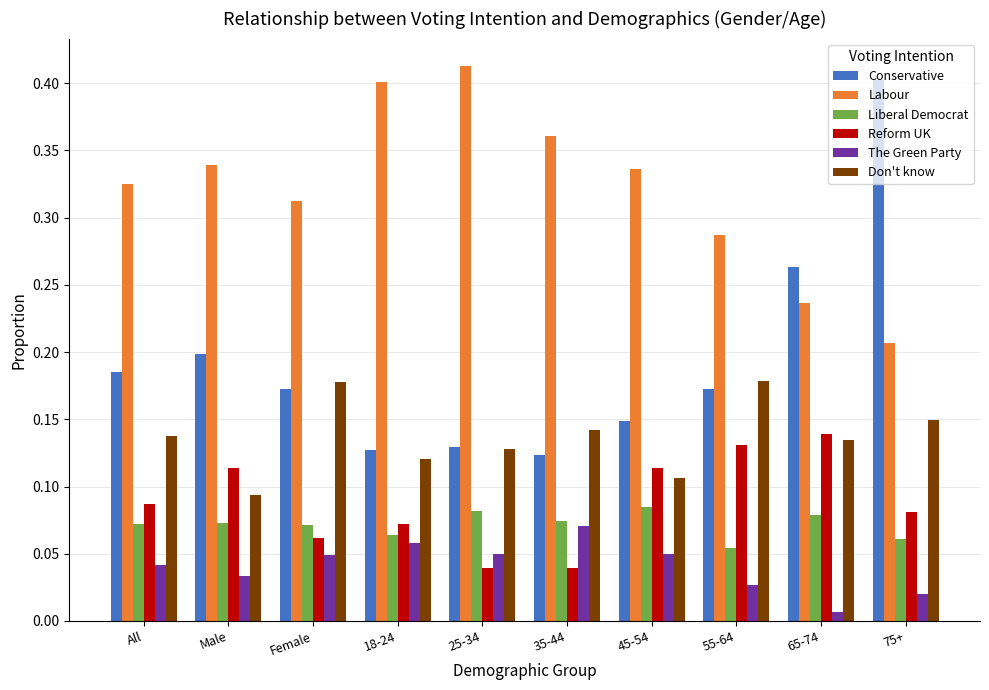

Which series has the largest total across all categories?

Labour